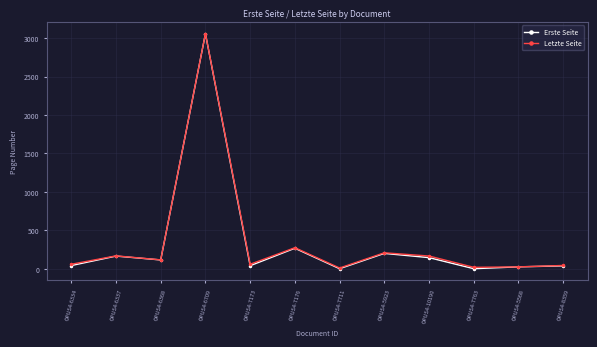

What is the label of the 1st point from the right?

OPUS4-8359